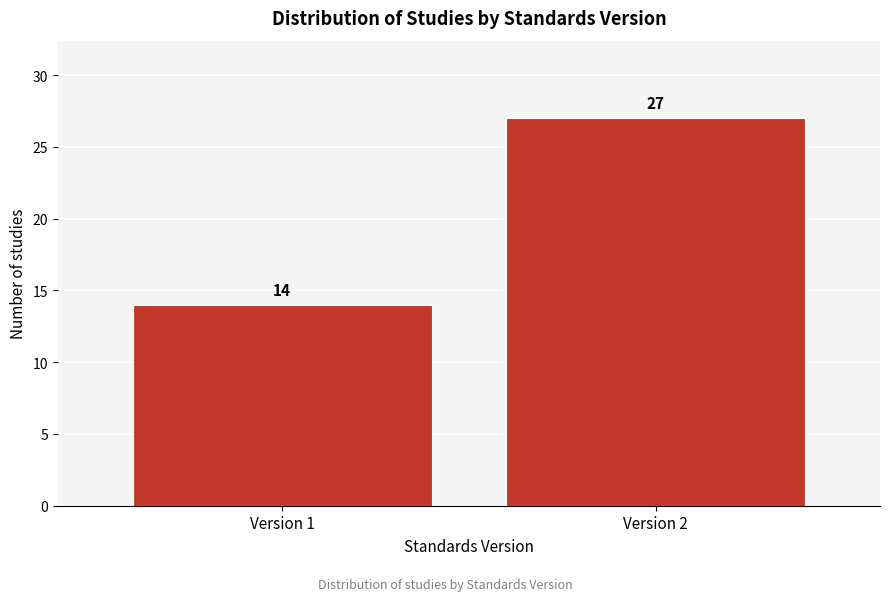

Reading right to left, list all the values displayed in this chart.

Version 2=27	Version 1=14